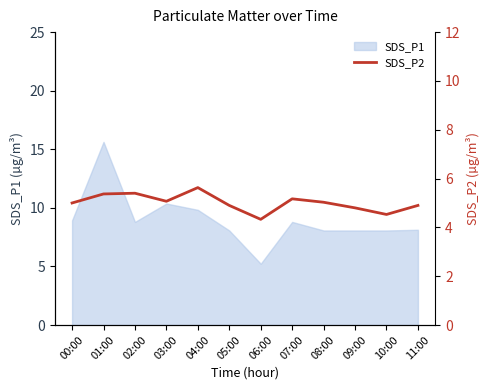

True or false: SDS_P1 has a value of 15.6 at 01:00.

True